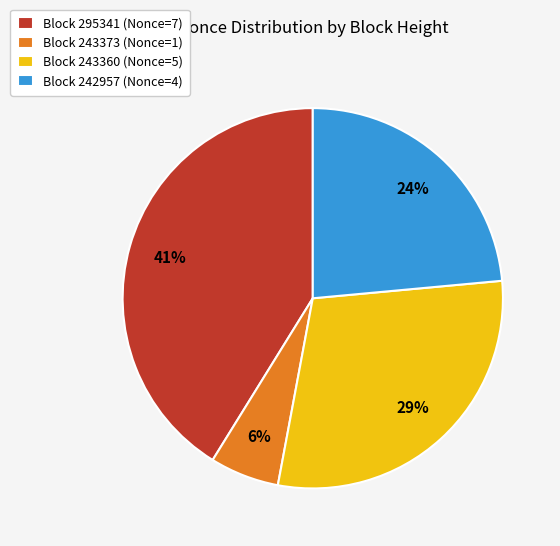

Do Block 295341 (Nonce=7) and Block 243373 (Nonce=1) together represent more than half of the pie?

No